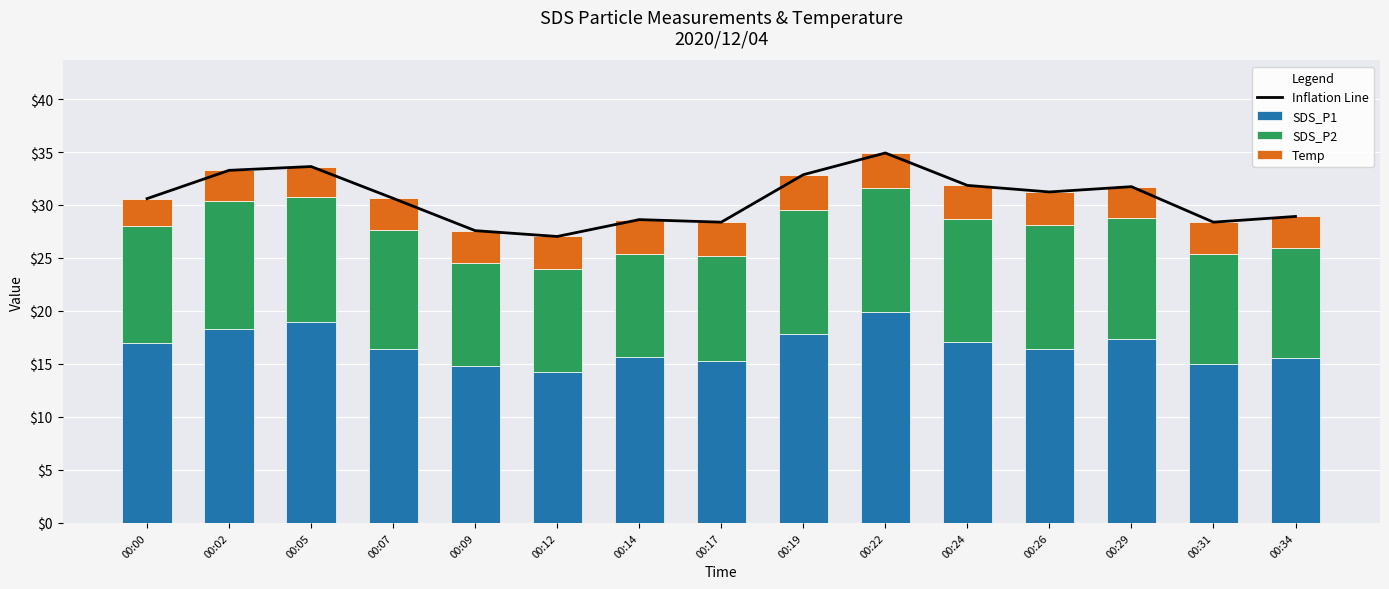

What is the total value across all series at 00:09?

55.2